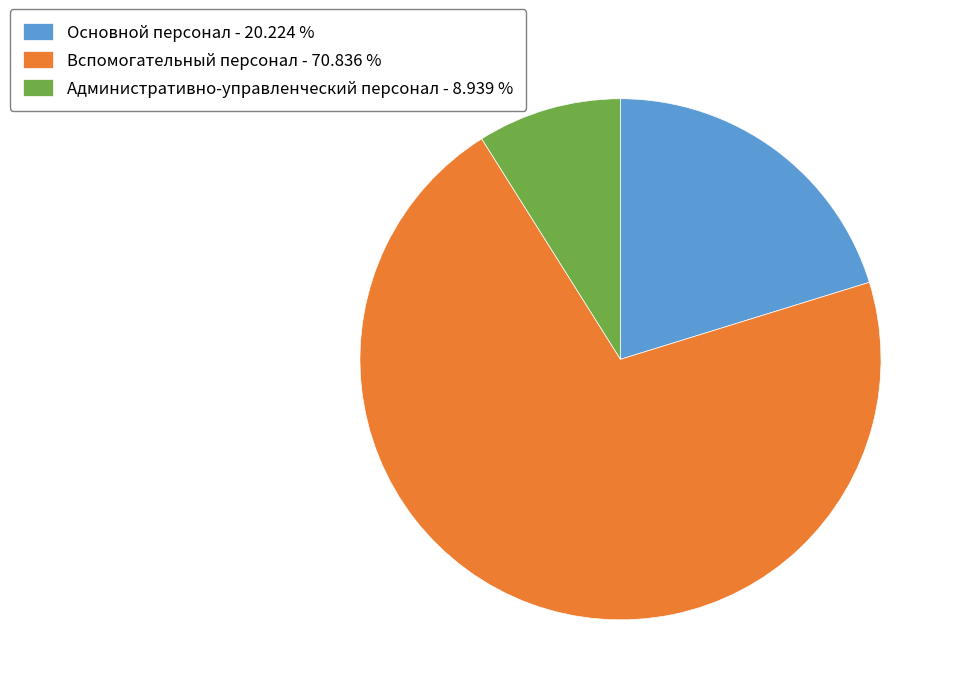

Does Административно-управленческий персонал - 8.939 % represent more than half of the total?

No